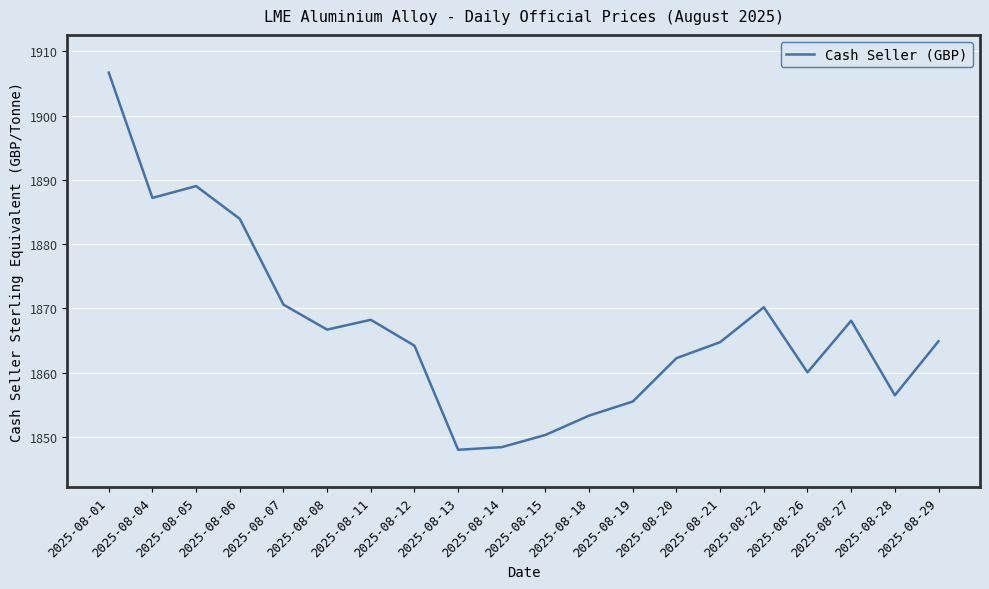

What is the smallest value displayed?

1848.0